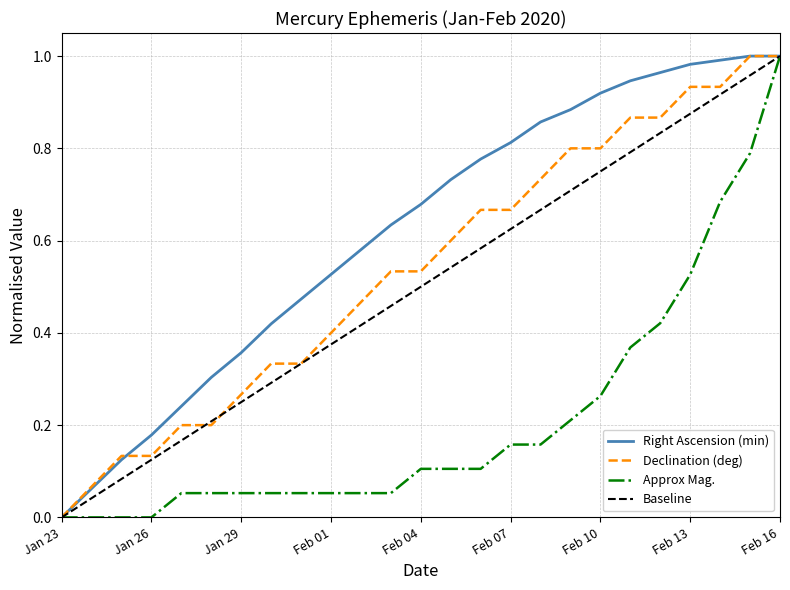

What is the label of the 6th point from the left?

Jan 28